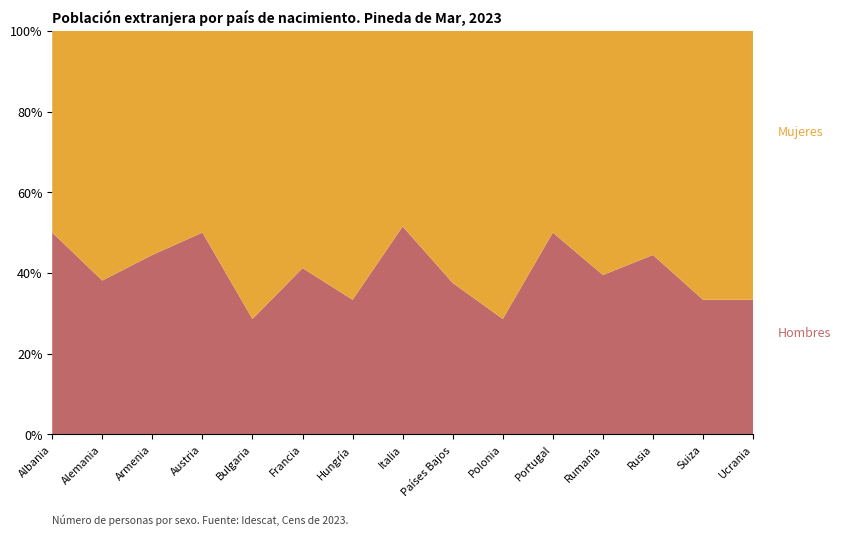

Reading left to right, list all the values displayed in this chart.

Hombres: 9	24	12	3	6	21	3	153	18	12	9	45	12	9	9
Mujeres: 9	39	15	3	15	30	6	144	30	30	9	69	15	18	18
Total: 18	60	27	3	24	51	9	297	45	39	18	114	27	27	27